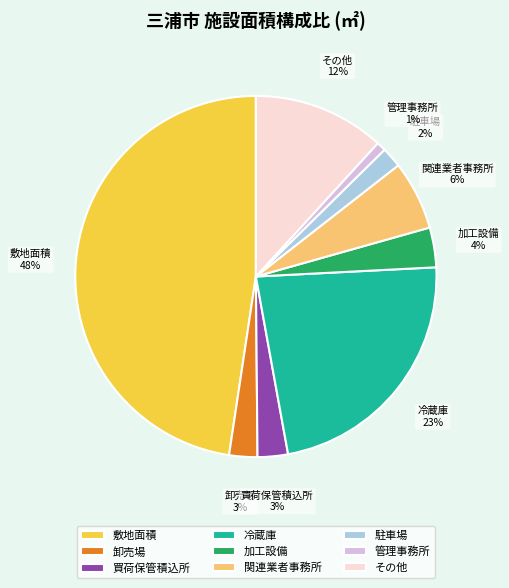

Which slice is the largest?

敷地面積